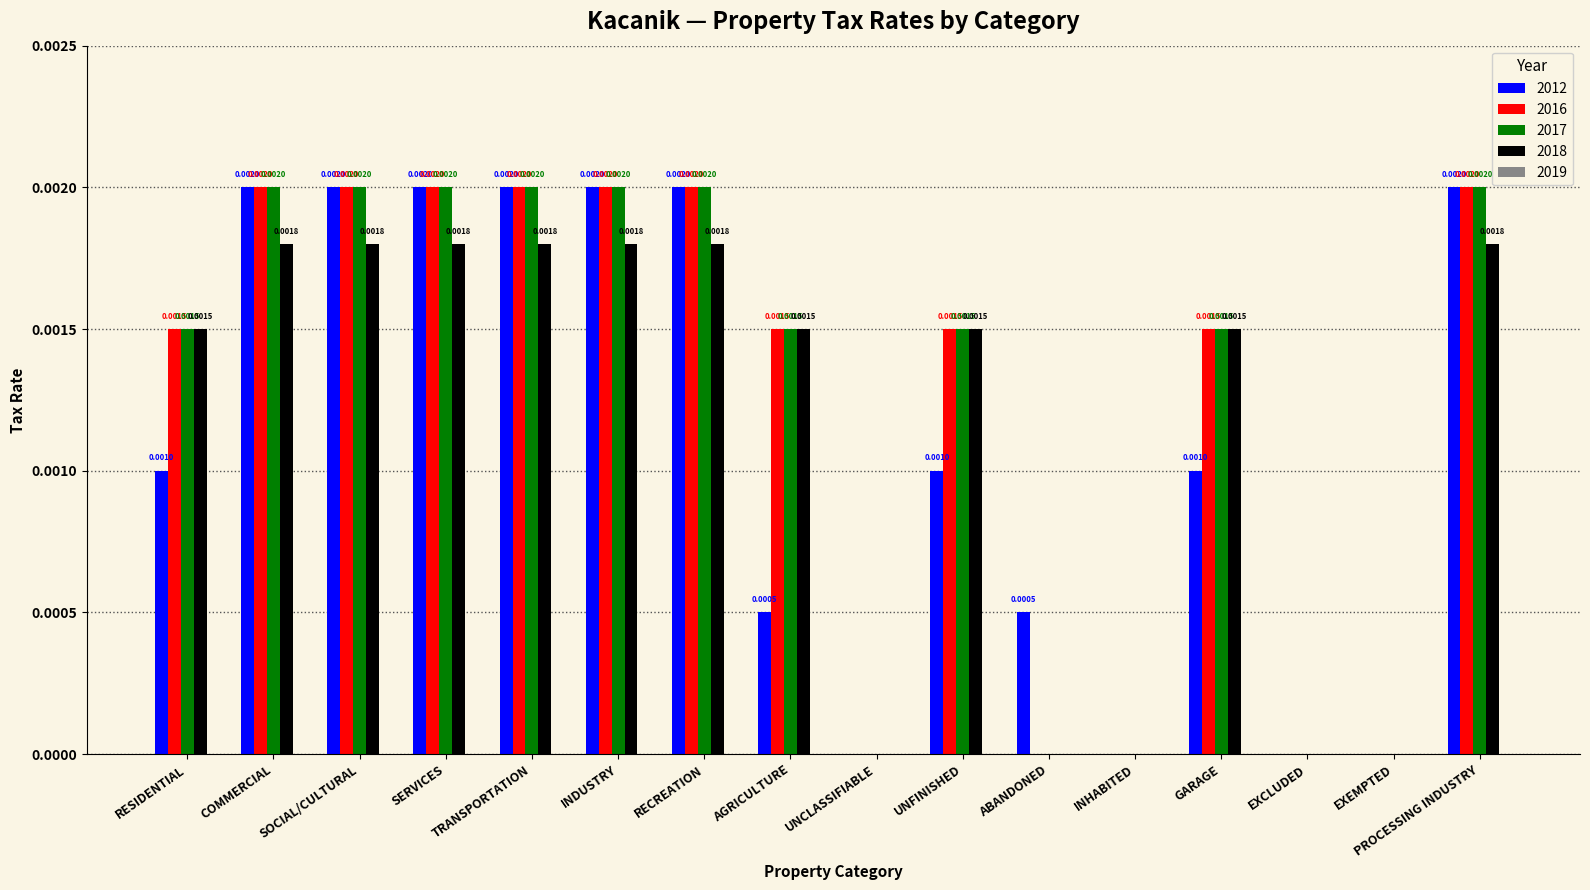

Is the value of 2018 at SERVICES greater than the value of 2016 at COMMERCIAL?

No